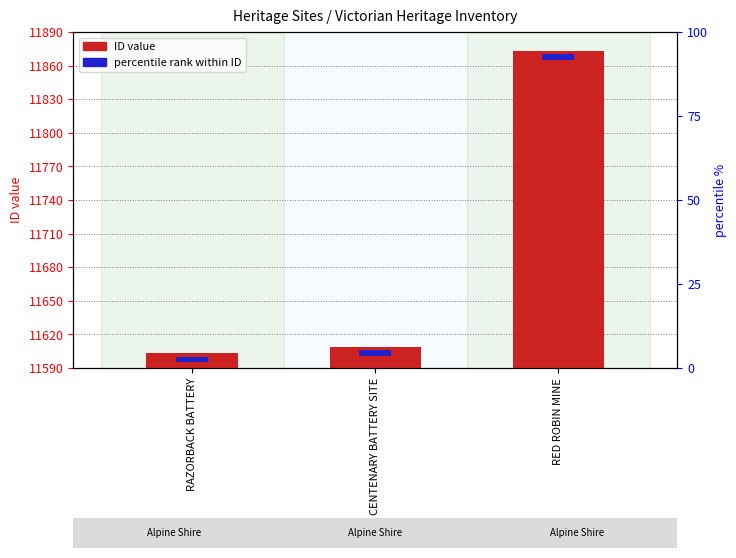

At which label does the data first exceed 19?

RED ROBIN MINE